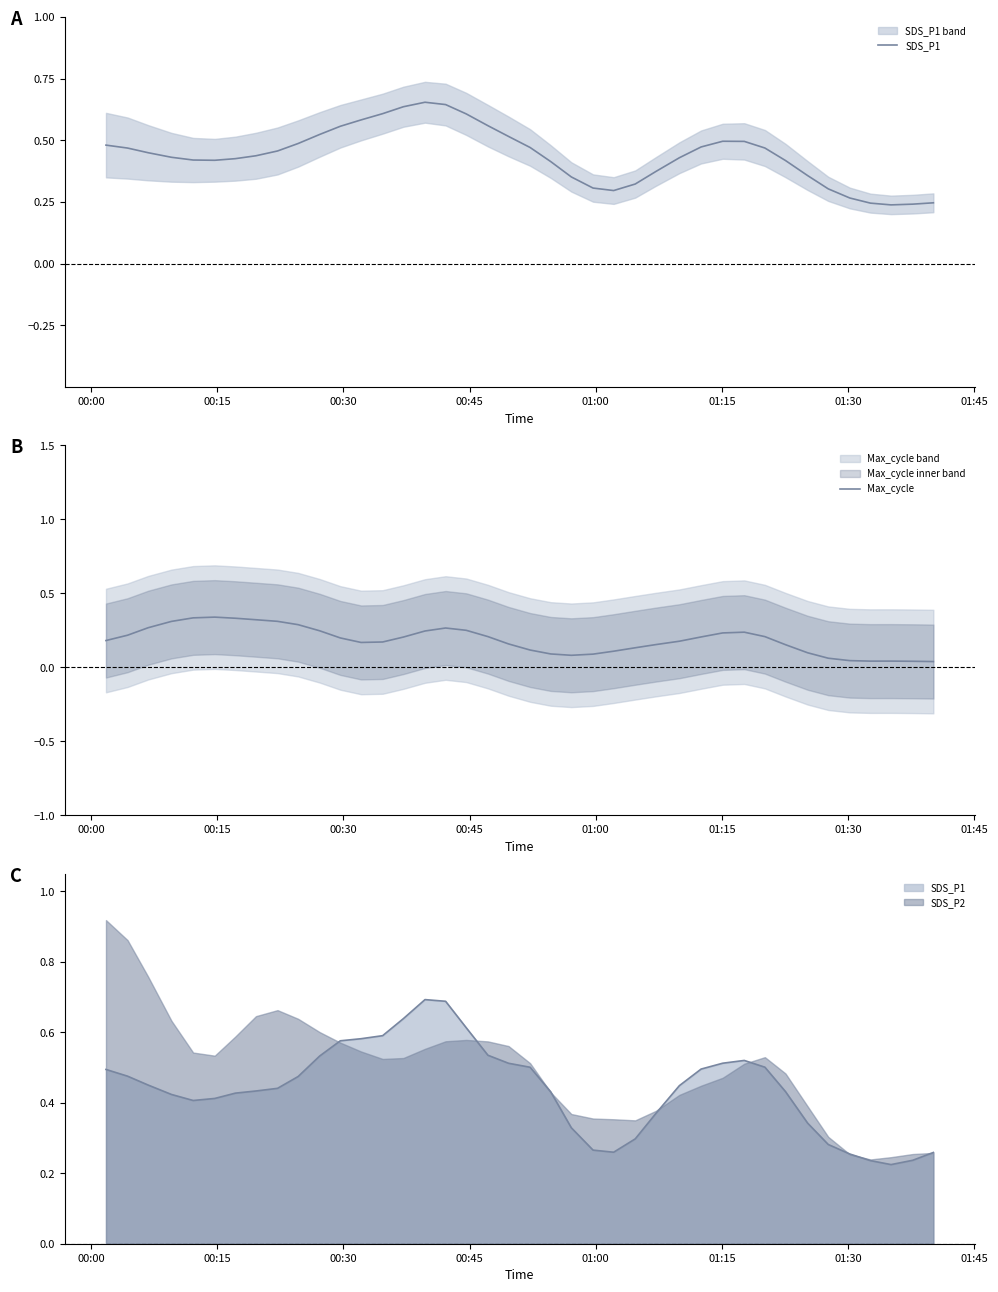

Is this an area chart (filled region under the line)?

No